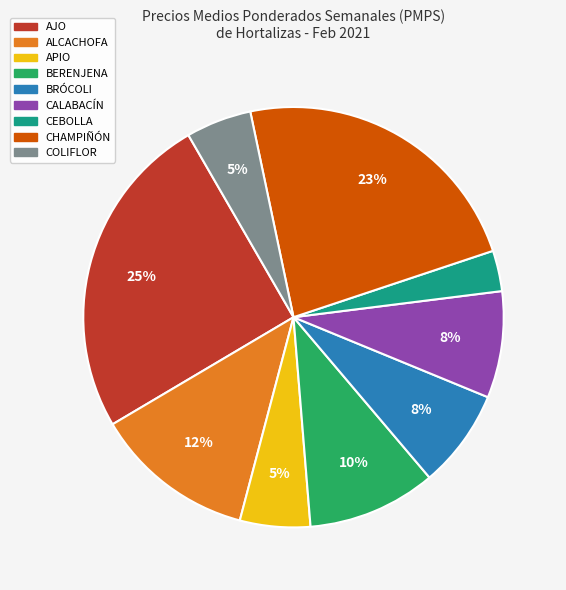

What is the largest slice in the pie chart?

AJO